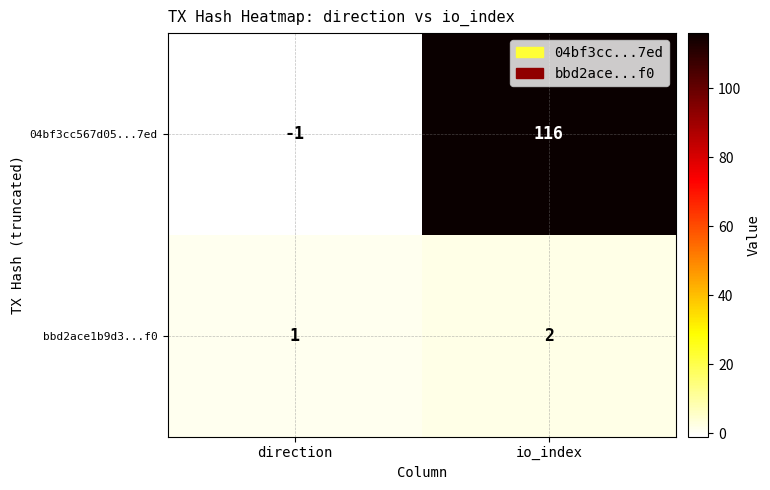

Rank the series at io_index from lowest to highest value.

bbd2ace1b9d3...f0, 04bf3cc567d05...7ed